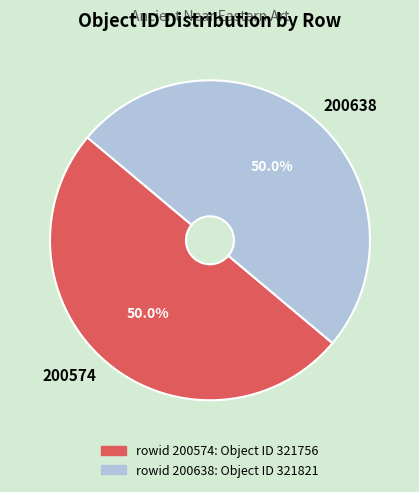

The 200574 slice represents 50% of the pie. True or false?

True